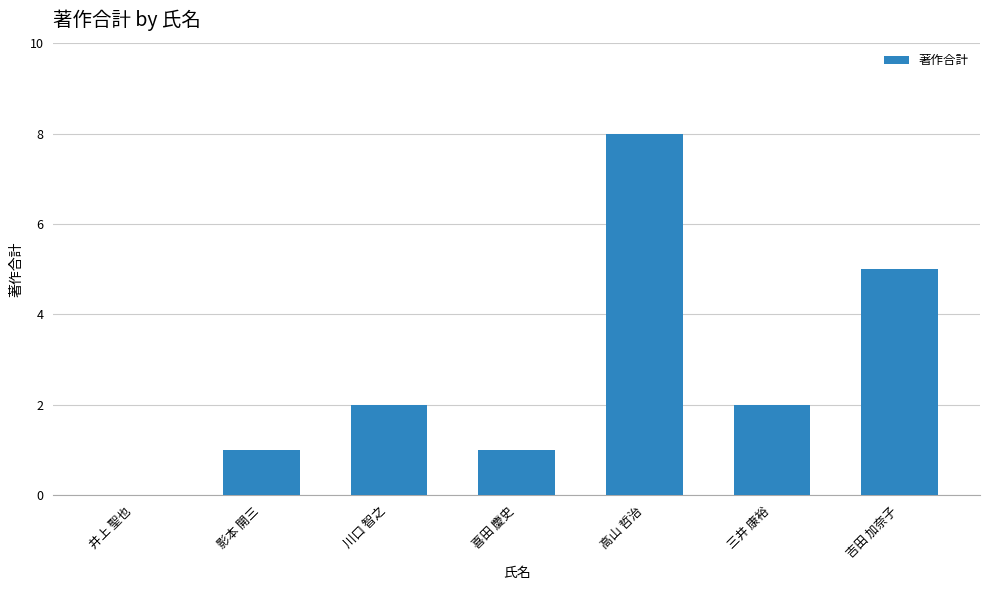

How many series are shown in this chart?

1